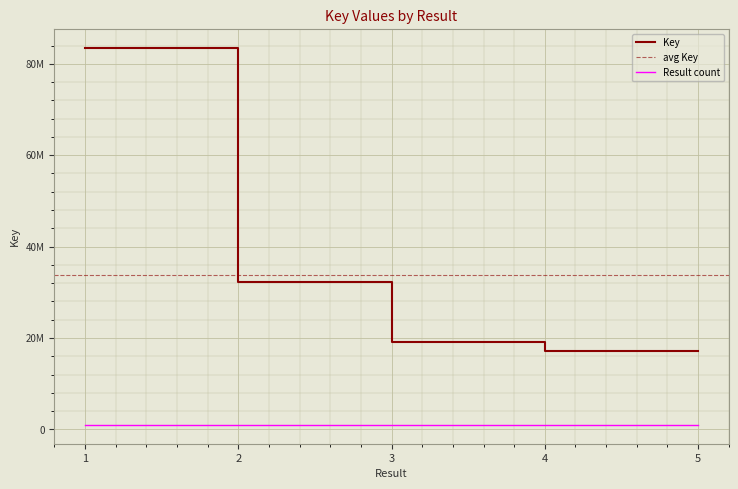

Reading left to right, transcribe all the data shown in this chart.

1=83461261	2=32302417	3=19190473	4=17131541	5=17131840